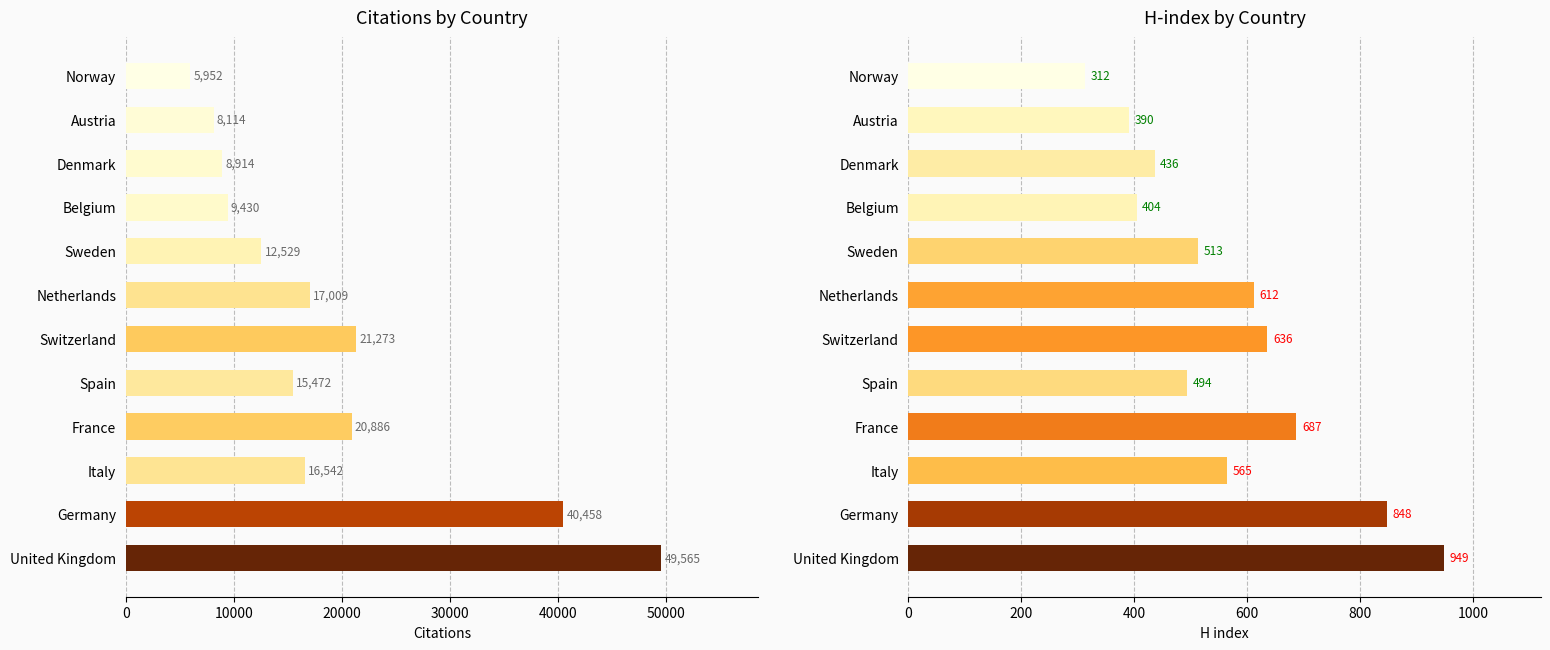

What is the value of the Citations bar at the 1st from the left?

49565